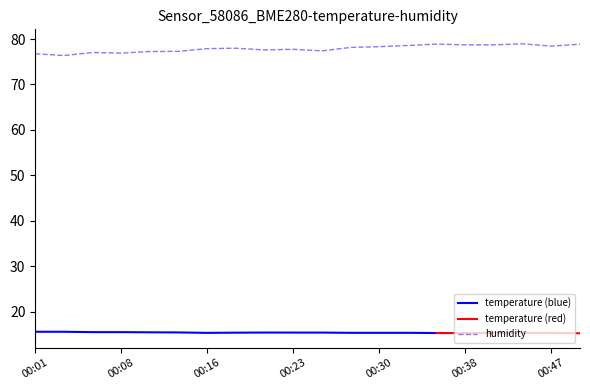

The value of humidity at 00:38 is 78.7. True or false?

True